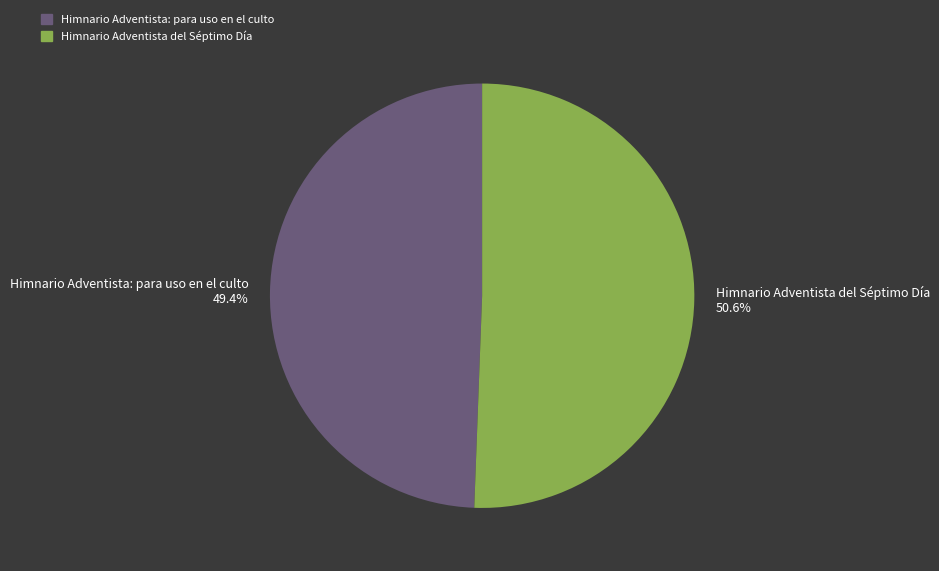

To the nearest percent, what is the difference between the largest and smallest slice percentages?

1%